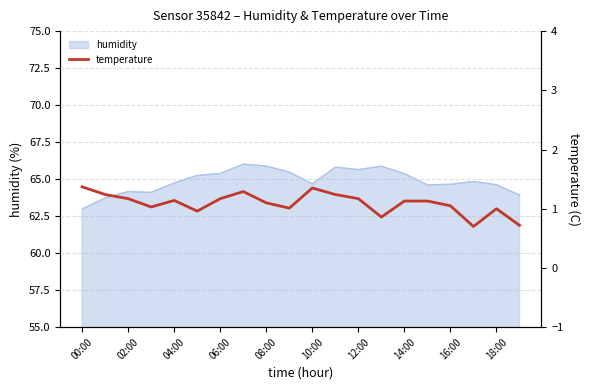

What is the difference between the second highest and minimum values?

0.7